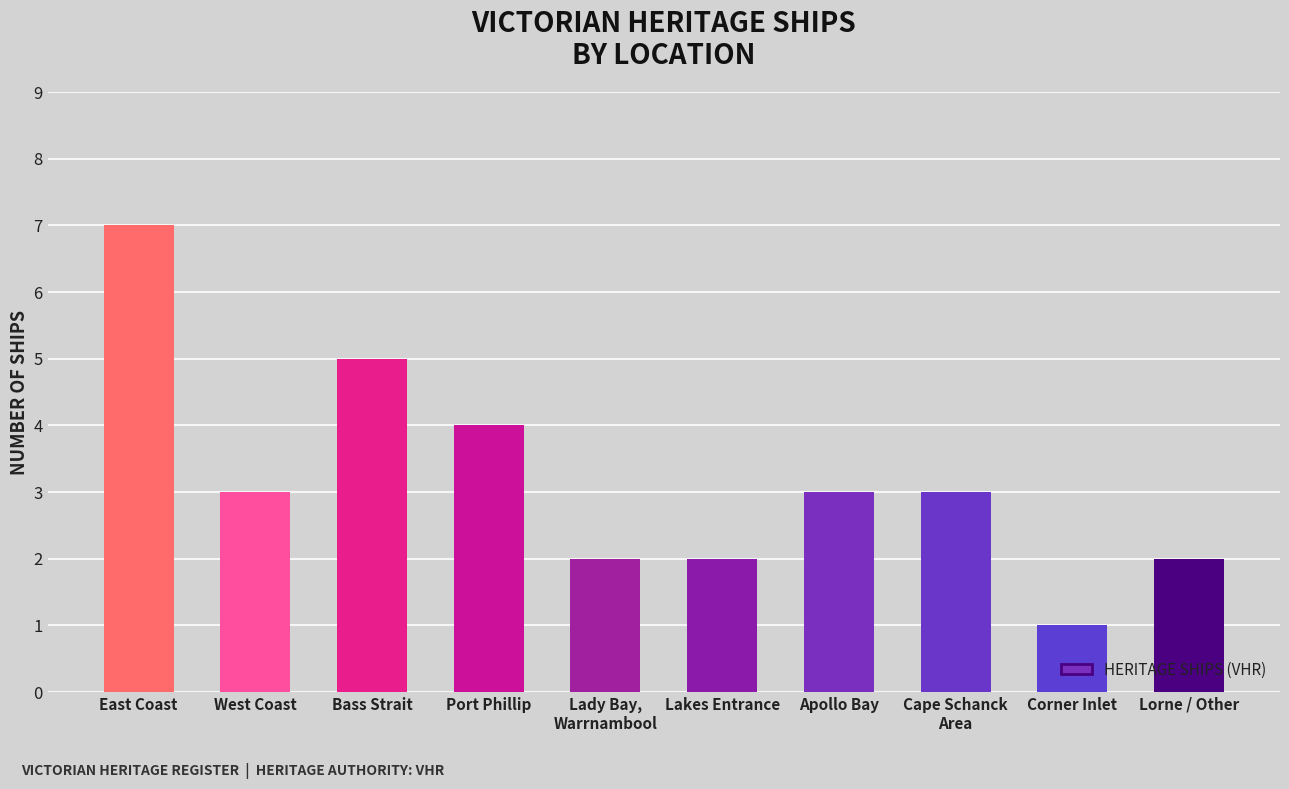

How many data points does each series have?

10